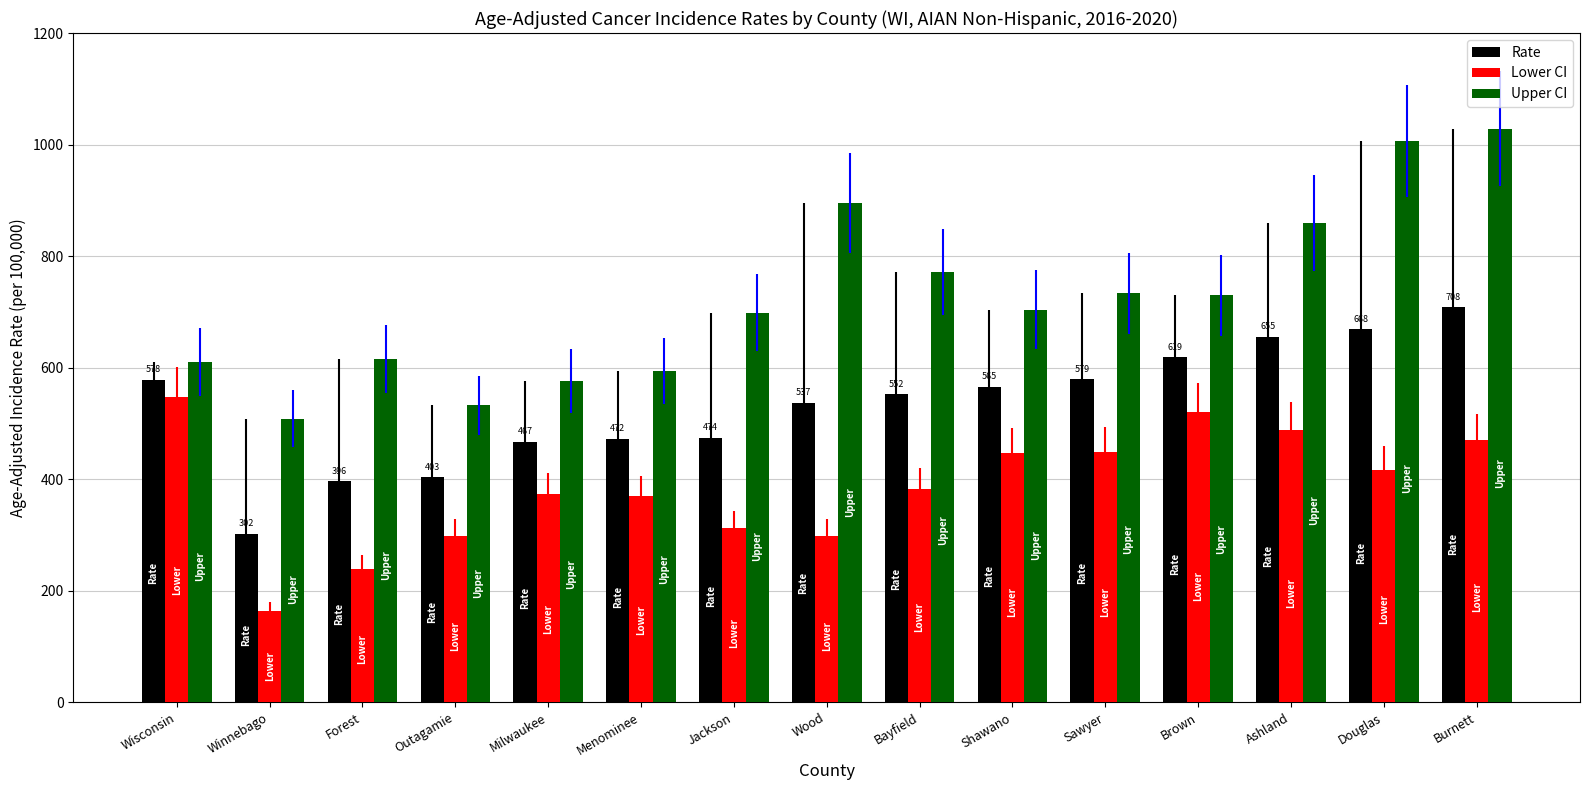

Is it true that Rate equals 181.8 at Brown?

False